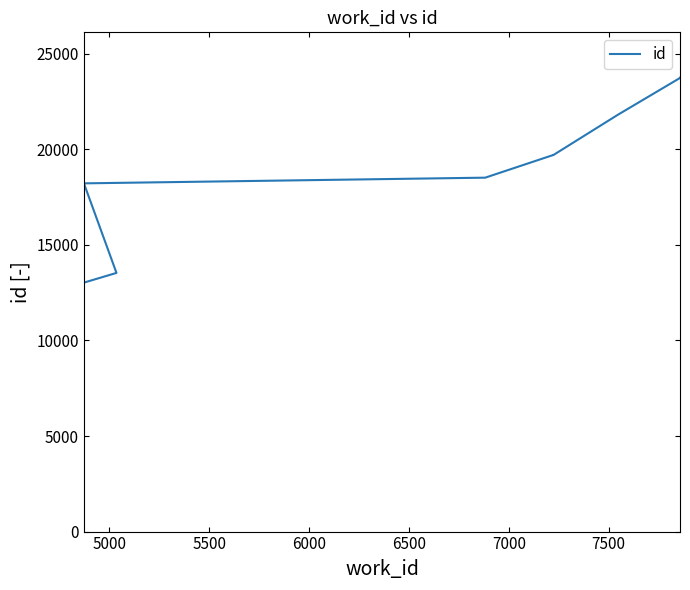

Reading left to right, list all the values displayed in this chart.

13024	13531	18216	18514	19694	19696	19697	21811	23723	23742